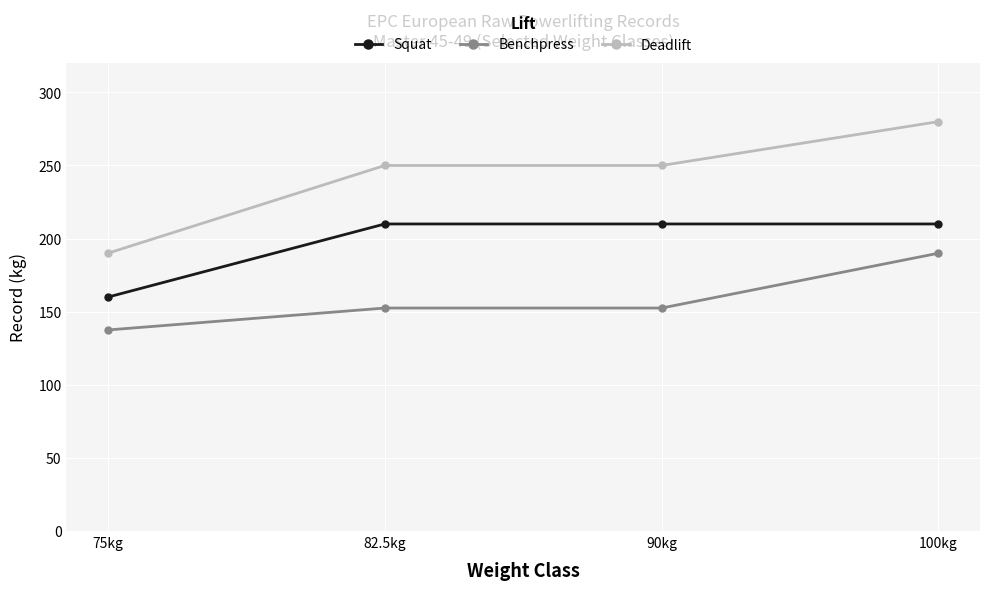

What is the lowest value of the Squat series?

160.0